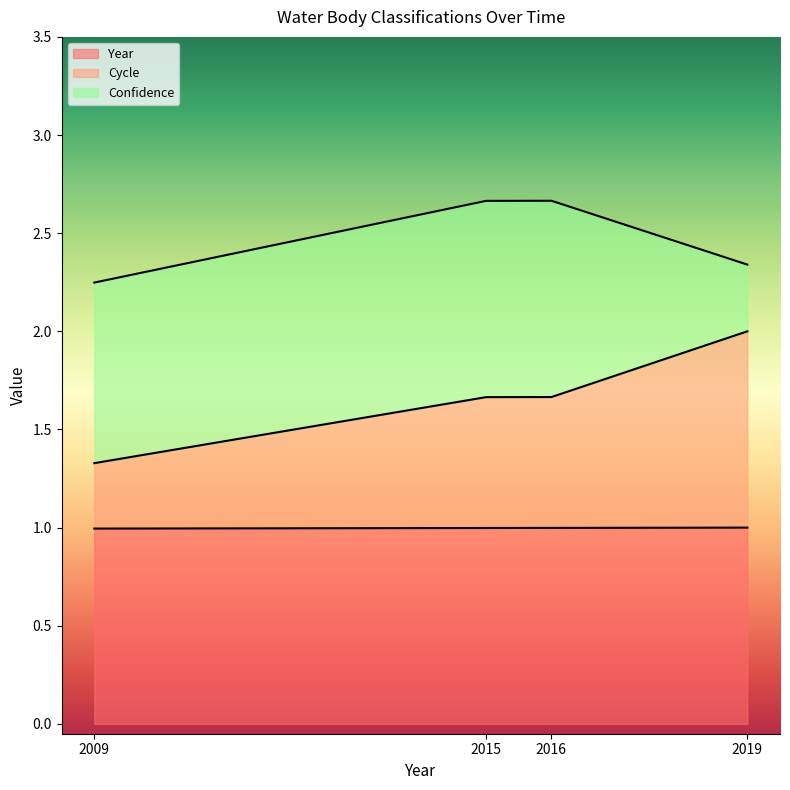

What is the approximate value of Year at 2009?

1.0